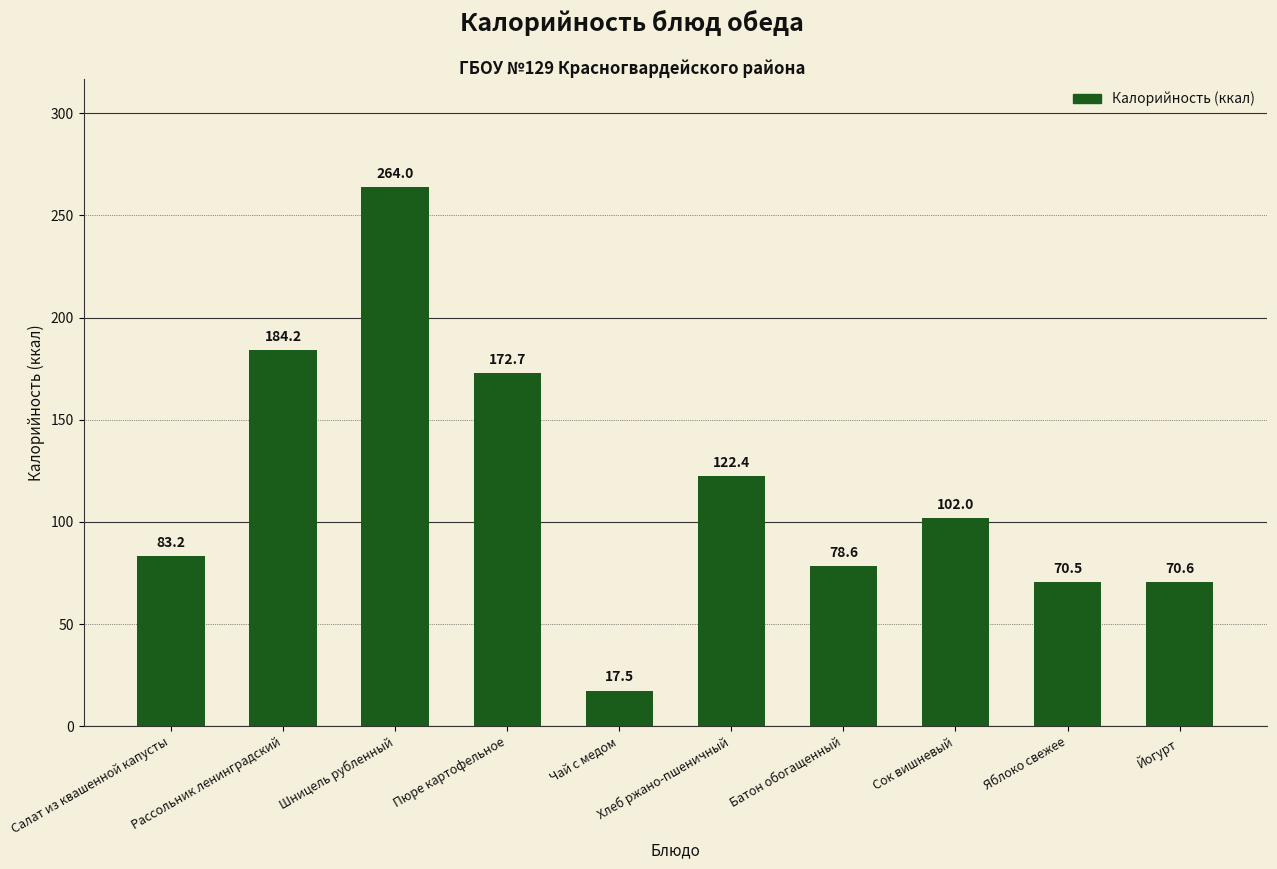

Count the number of categories in the chart.

10